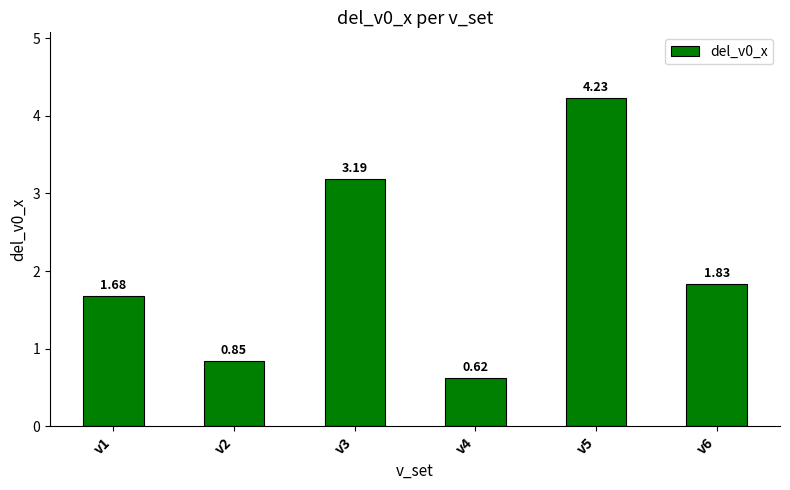

What is the difference between the values at v5 and v3?

1.0